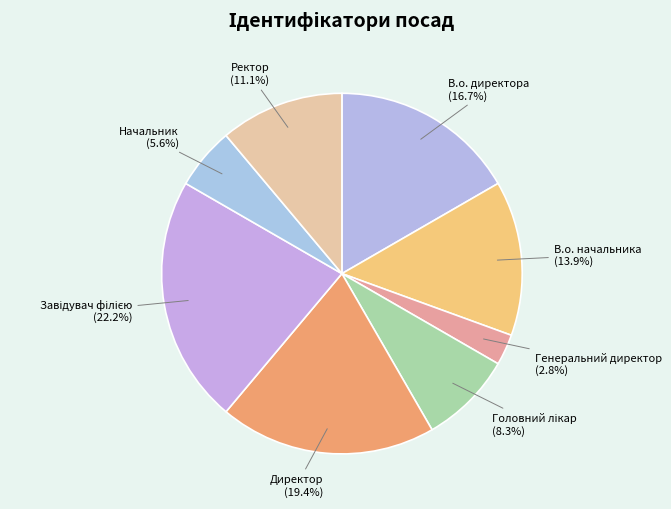

Which slice is the smallest?

Генеральний директор